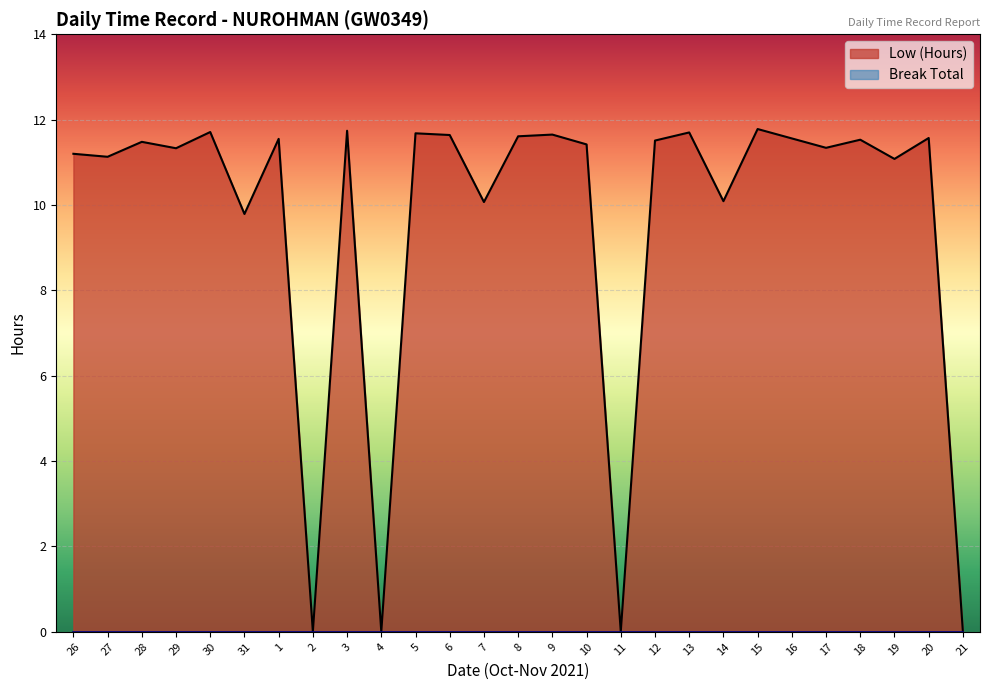

Where is the first local minimum?

27